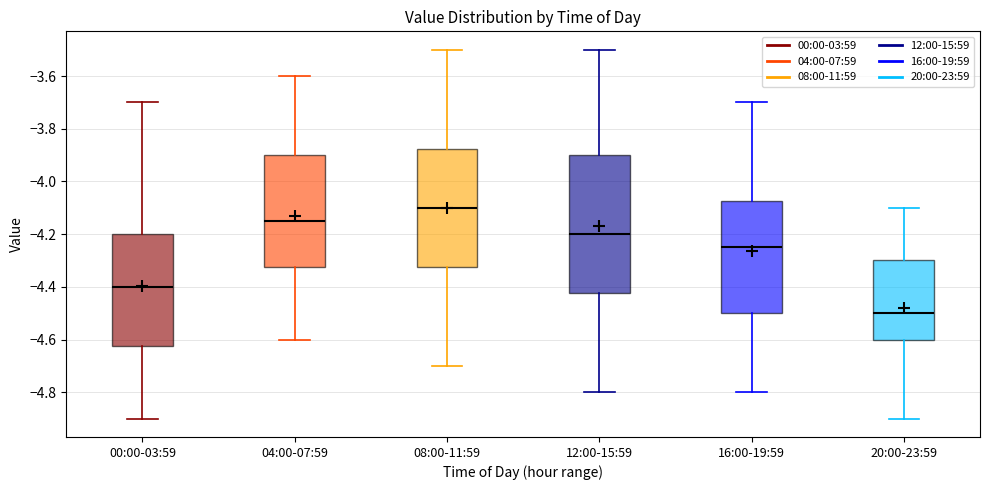

Reading left to right, read every box against the y-axis: the position of its median line, the range the box covers, and the ends of its whiskers. The values are not printed on the chart, so give them approximately, as read against the axis.

00:00-03:59: median -4.40, box -4.62 to -4.20, whiskers -4.90 to -3.70
04:00-07:59: median -4.14, box -4.32 to -3.90, whiskers -4.60 to -3.60
08:00-11:59: median -4.10, box -4.32 to -3.88, whiskers -4.70 to -3.50
12:00-15:59: median -4.20, box -4.42 to -3.90, whiskers -4.80 to -3.50
16:00-19:59: median -4.24, box -4.50 to -4.08, whiskers -4.80 to -3.70
20:00-23:59: median -4.50, box -4.60 to -4.30, whiskers -4.90 to -4.10